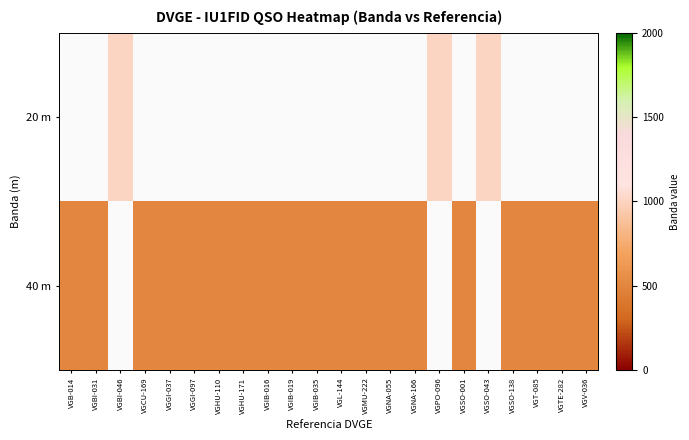

What is the maximum value for 40 m?

500.0